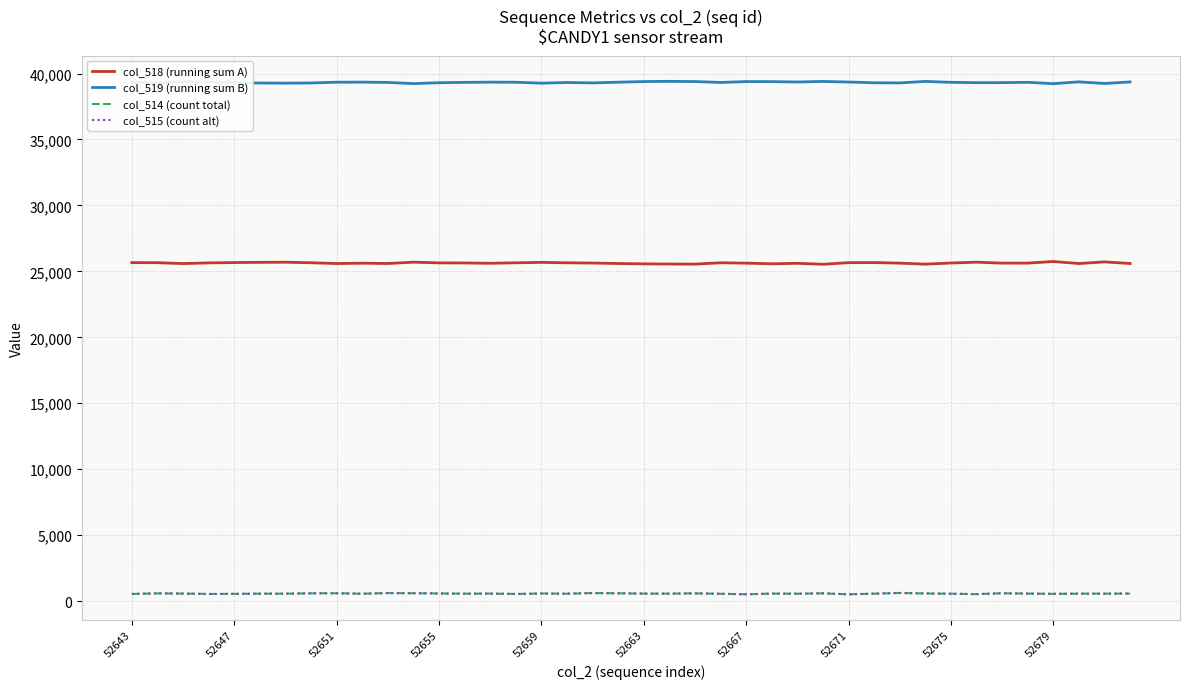

True or false: col_514 (count total) and col_519 (running sum B) intersect in this chart.

False